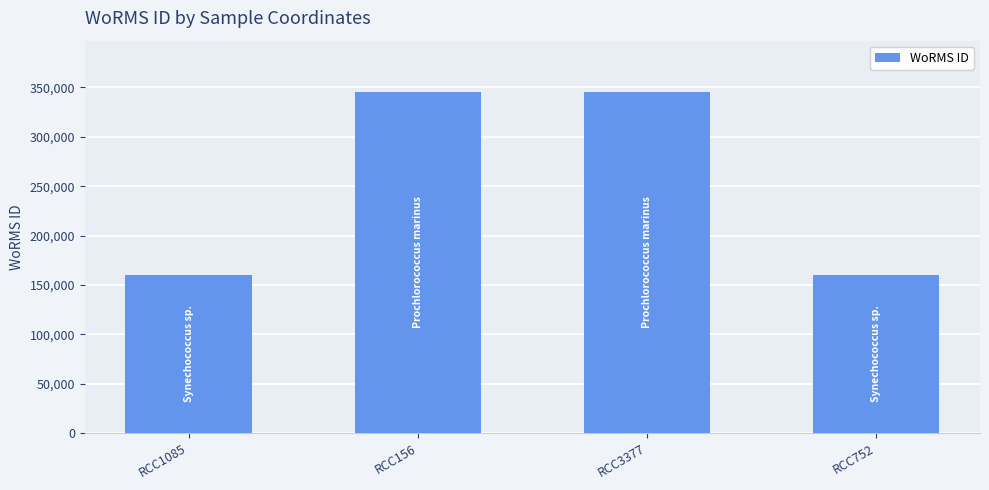

Approximately how many times larger is the value at RCC1085 compared to RCC3377?

0.5